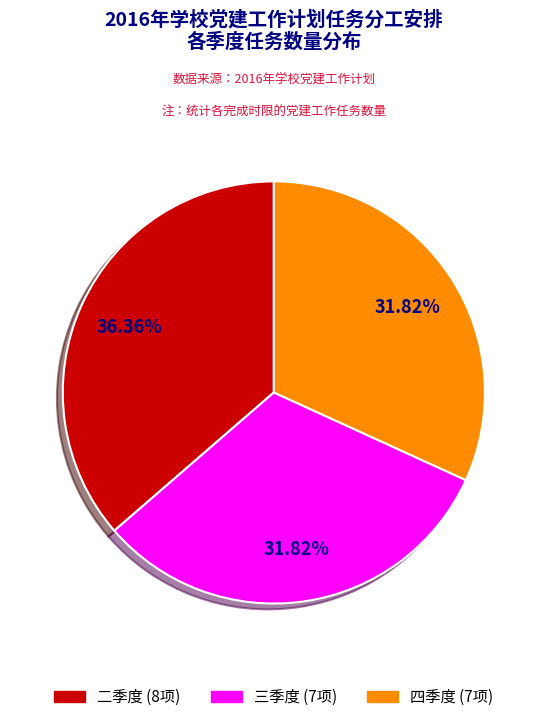

To the nearest percent, what percentage of the pie is 四季度?

32%